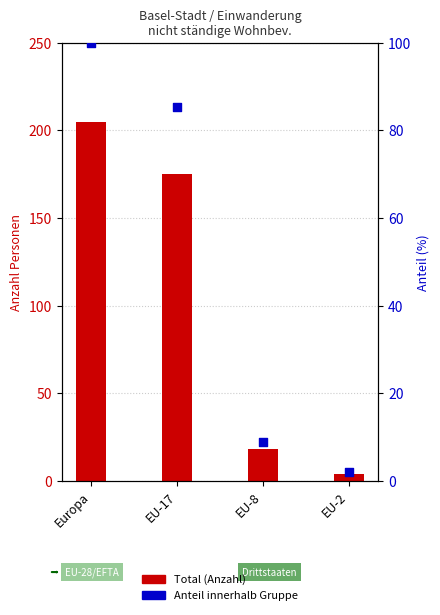

At how many categories does at least one series exceed 63?

2